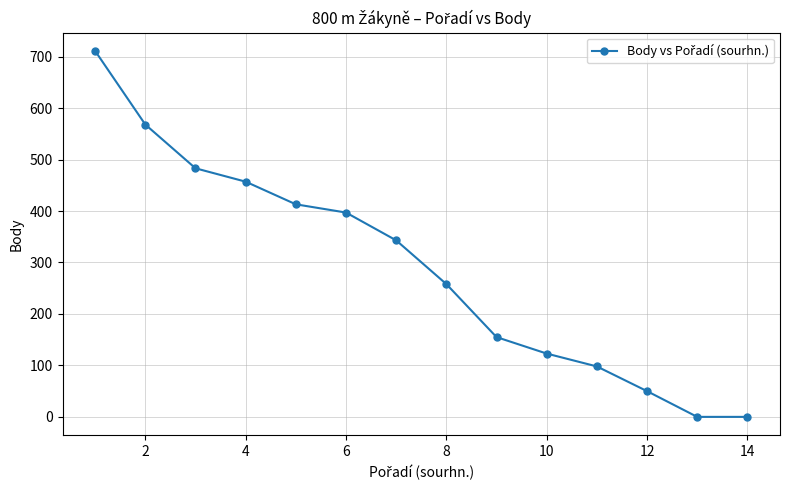

What is the sum of all values?

4056